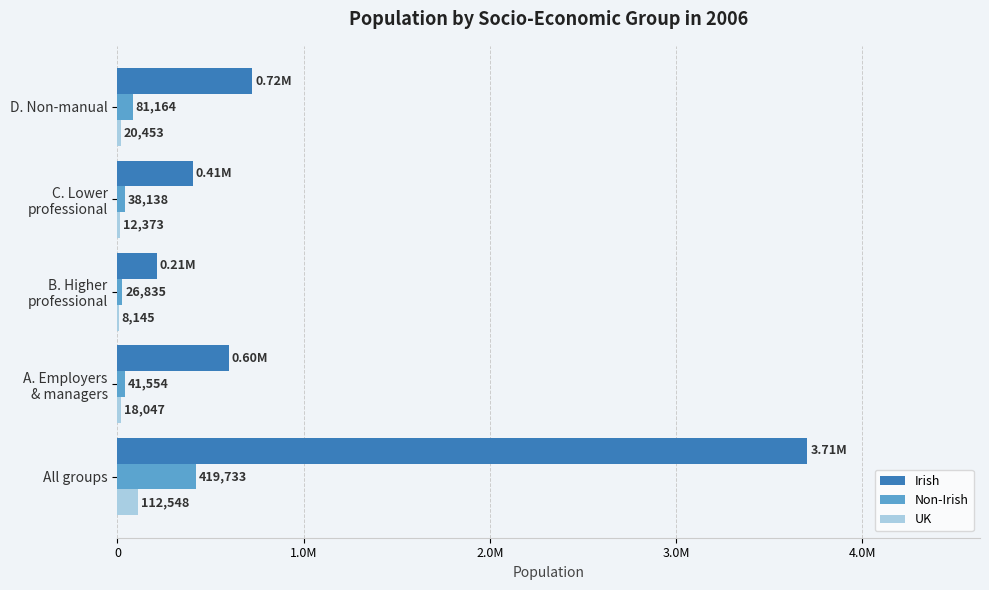

What are all the series names shown in the legend?

Irish, Non-Irish, UK